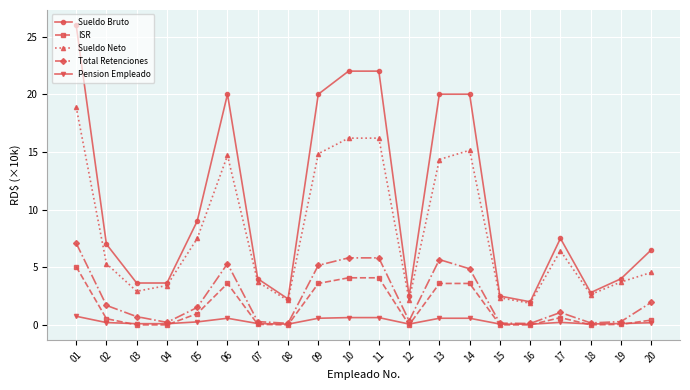

How many values in the Sueldo Neto series are below 5?

10